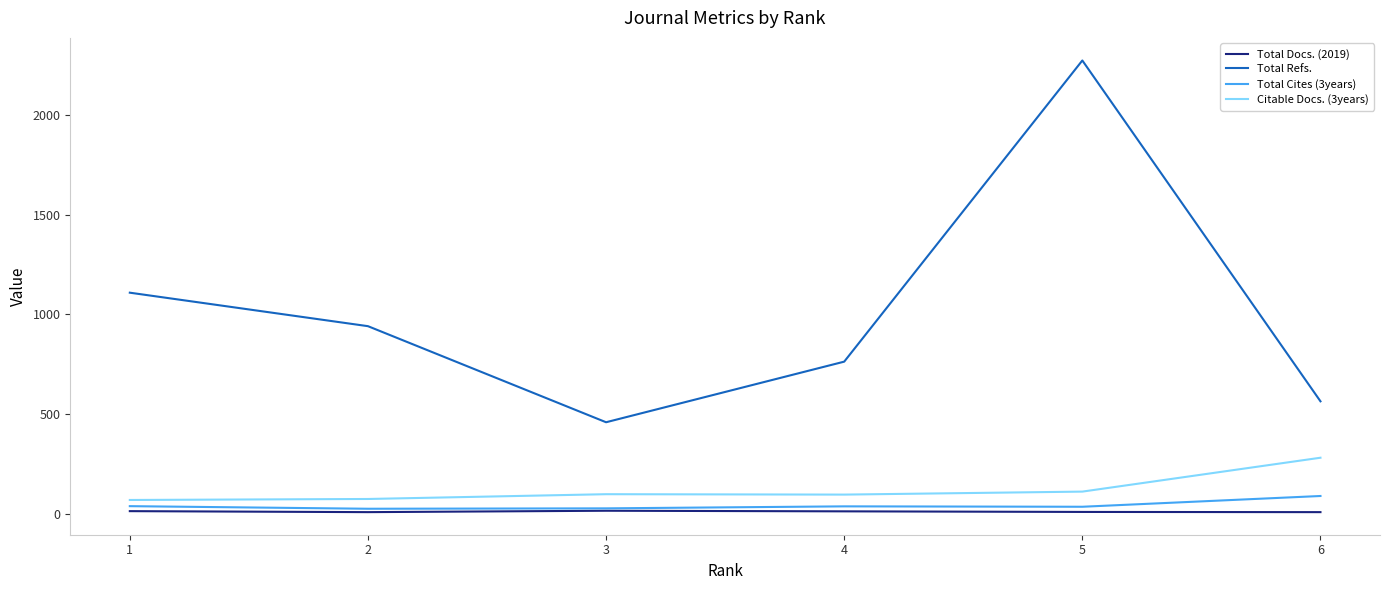

Rank the series at 4 from lowest to highest value.

Total Docs. (2019), Total Cites (3years), Citable Docs. (3years), Total Refs.